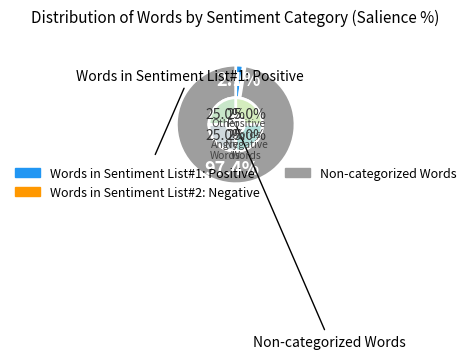

To the nearest percent, what is the average slice percentage?

25%